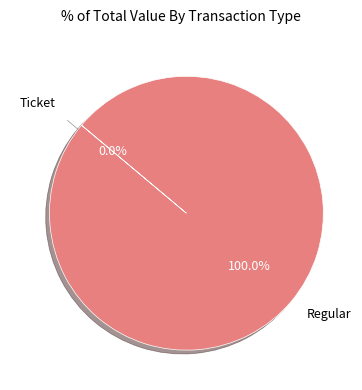

Which slice is the smallest?

Ticket